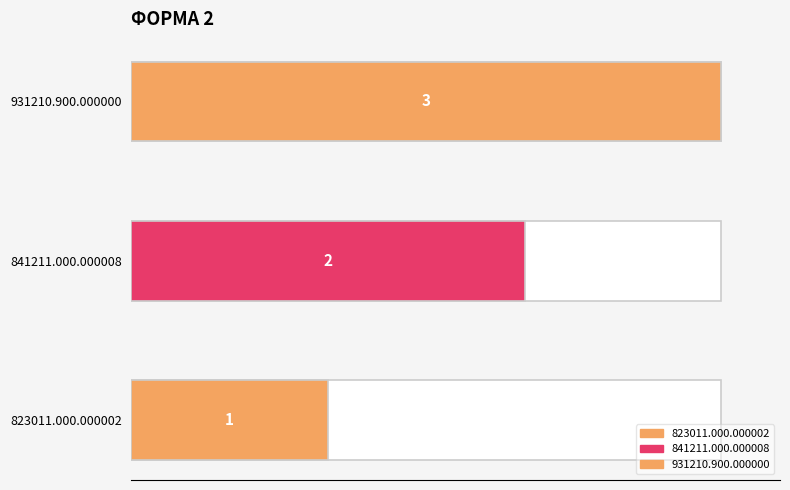

Rank the categories by value from lowest to highest.

823011.000.000002, 841211.000.000008, 931210.900.000000